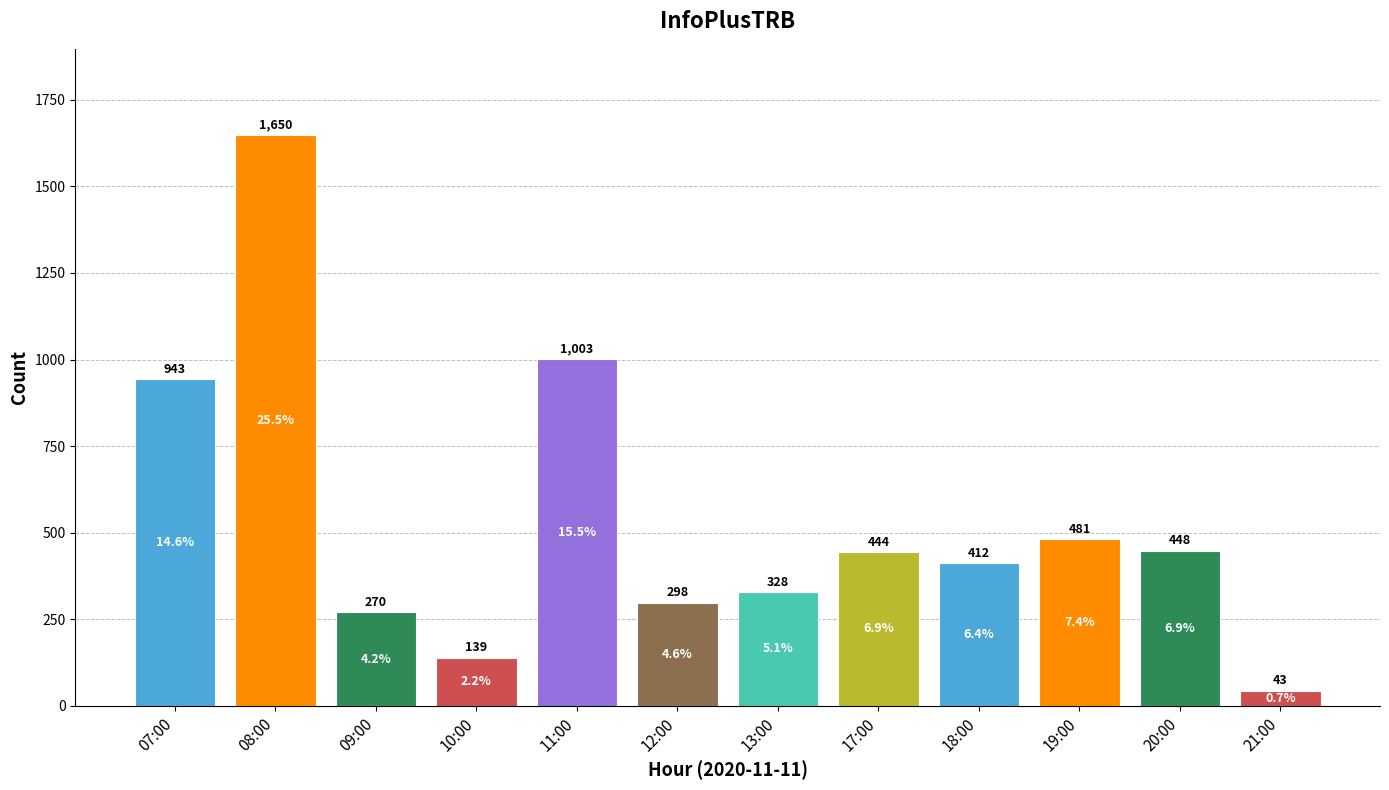

How many bars are there in total?

12